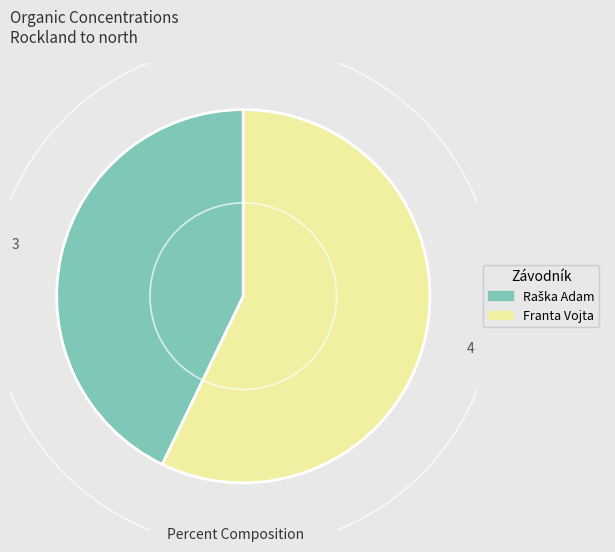

Which category accounts for the majority?

Franta Vojta